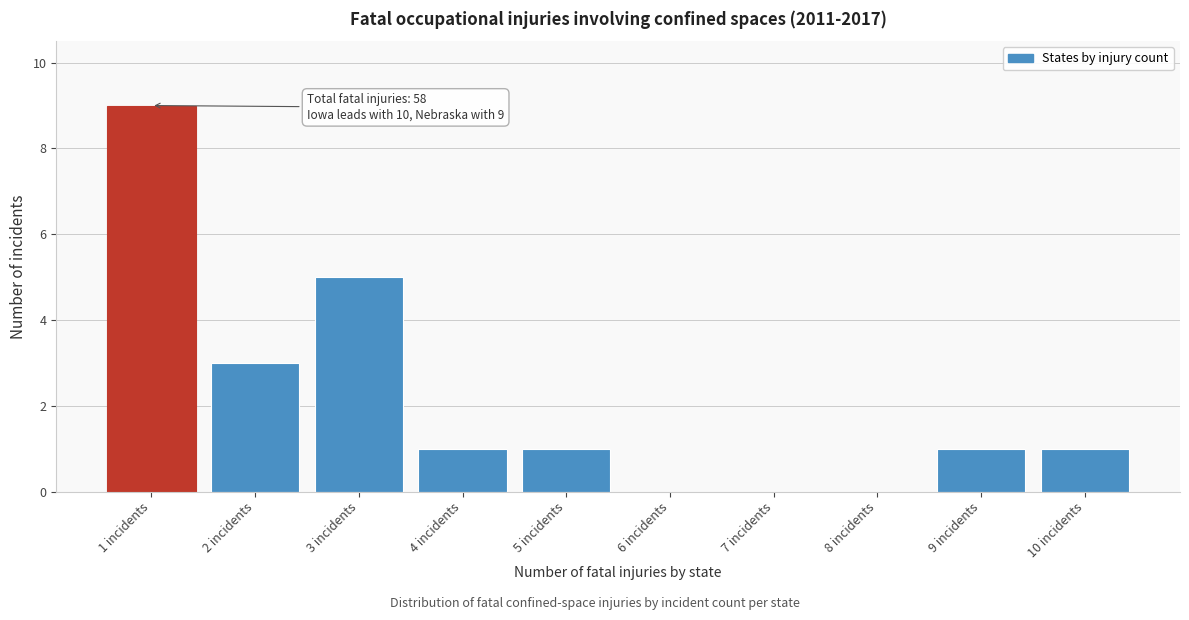

Reading left to right, list all the values displayed in this chart.

1 incidents=9	2 incidents=3	3 incidents=5	4 incidents=1	5 incidents=1	6 incidents=0	7 incidents=0	8 incidents=0	9 incidents=1	10 incidents=1